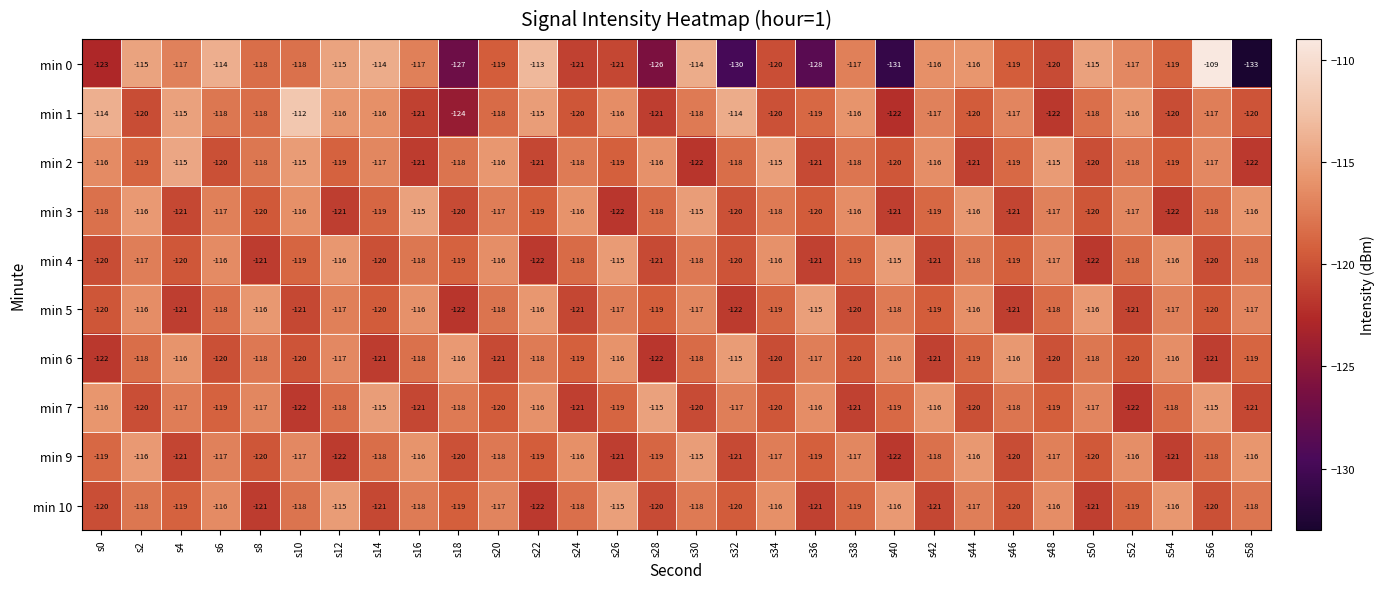

What is the approximate value of min 4 at s56?

-120